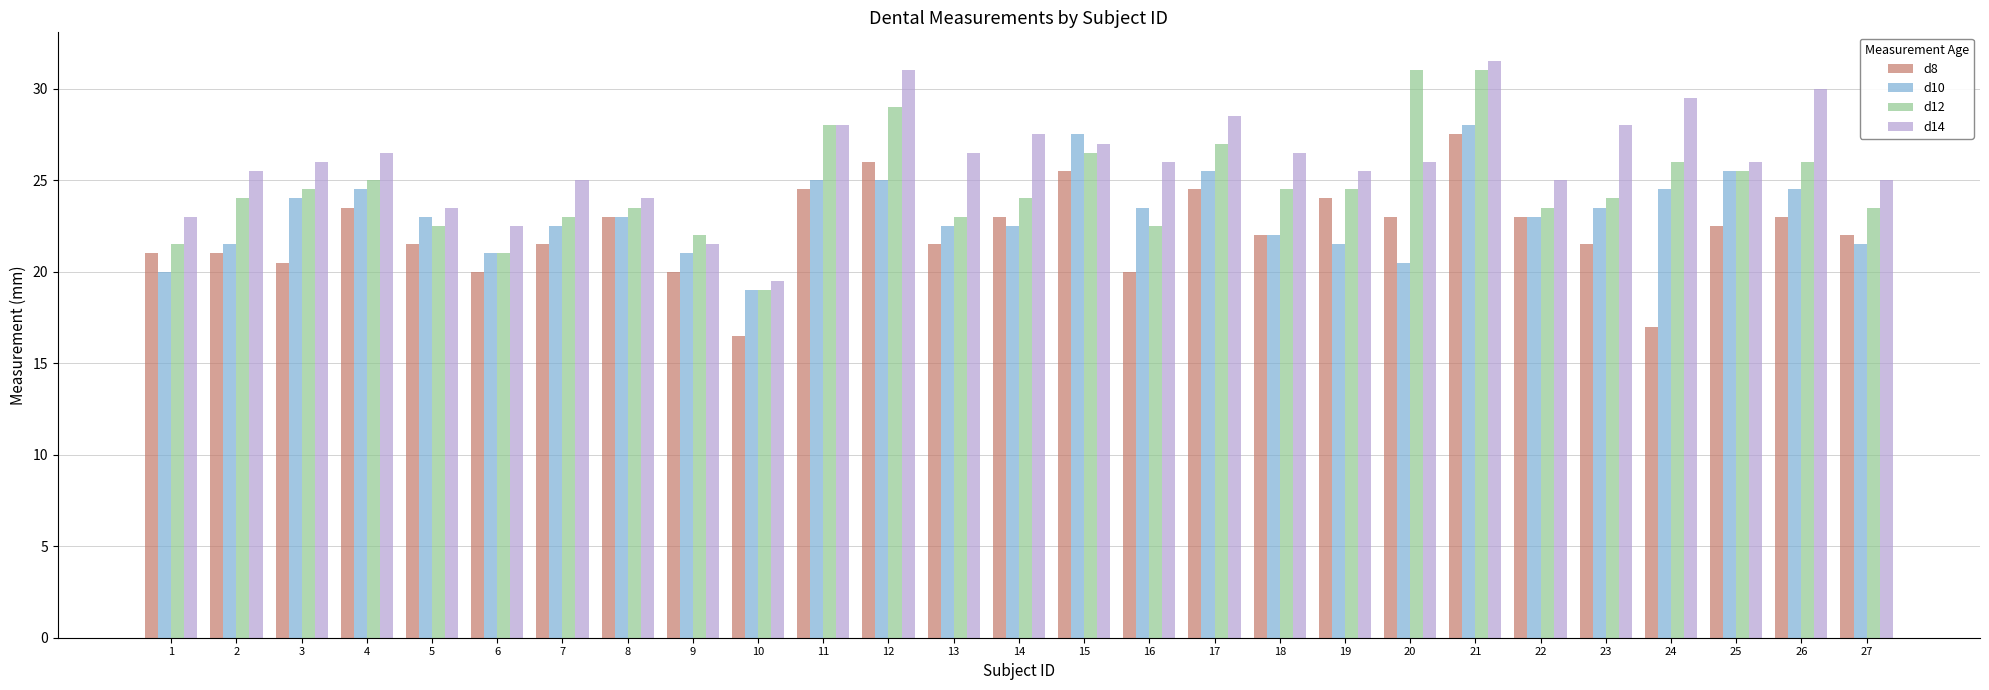

List the series in order of their peak value, highest first.

d14, d12, d10, d8